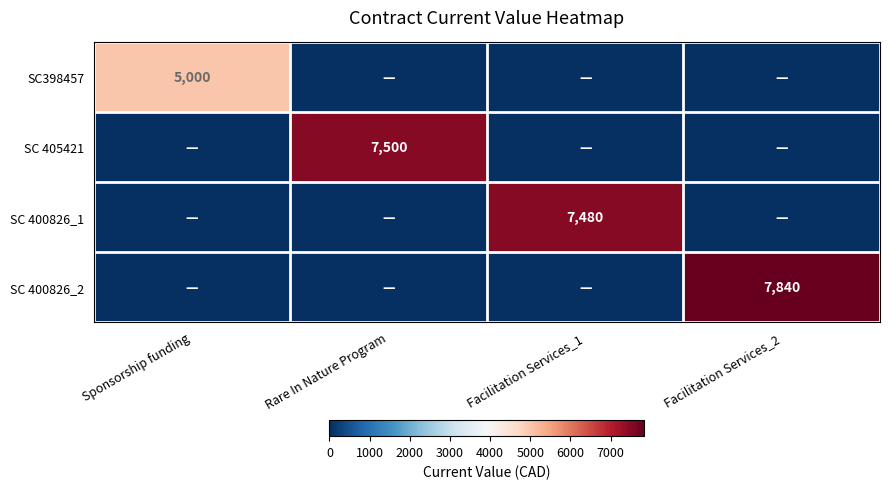

The value of SC 400826_1 at Facilitation Services_1 is 2365. True or false?

False